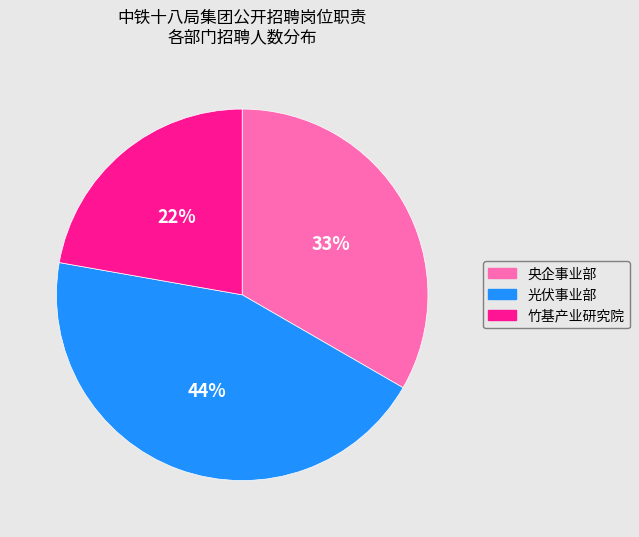

Which slice is the largest?

光伏事业部